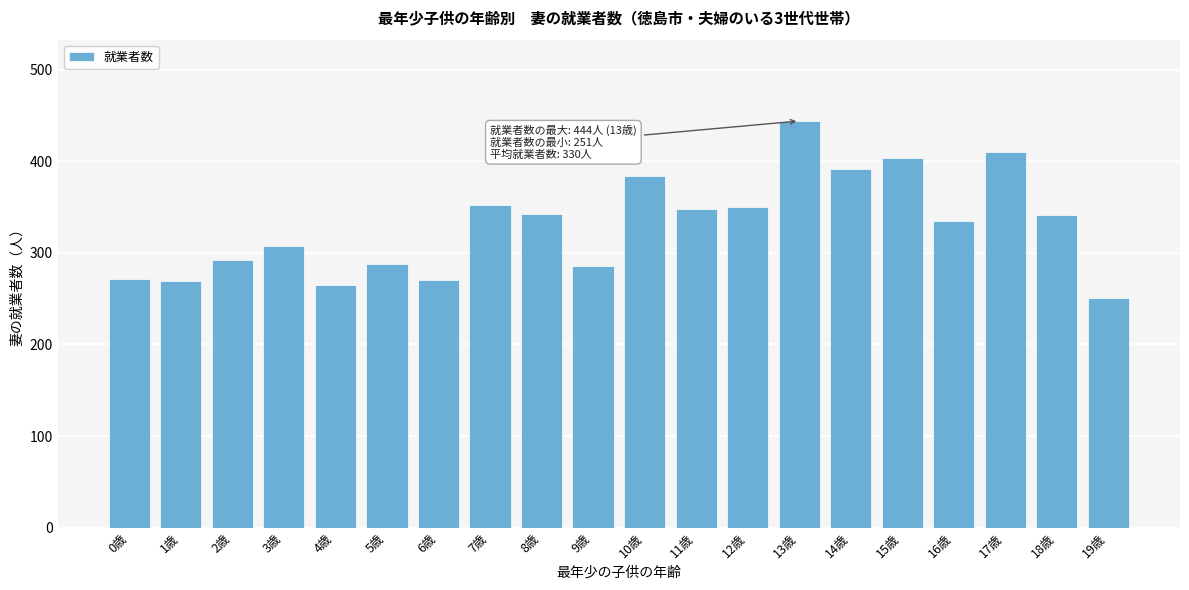

What is the approximate value at 8歳, to the nearest 10?

340